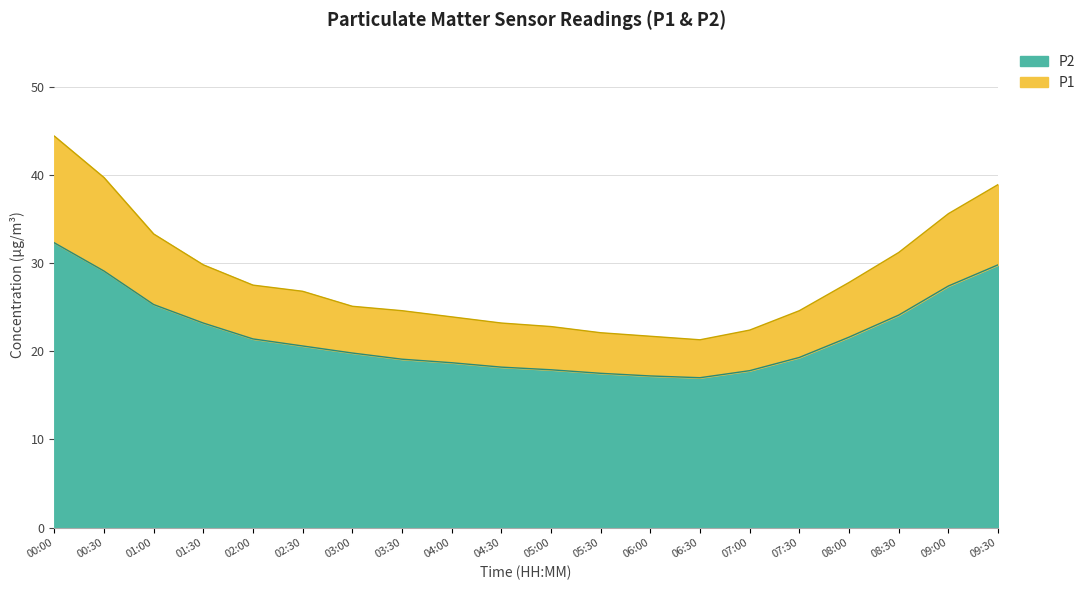

Which has a higher value, 09:00 or 06:00?

09:00